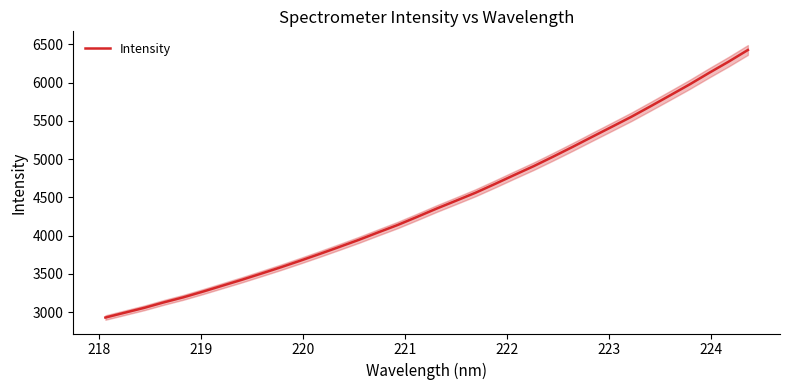

What is the average value?

4429.3